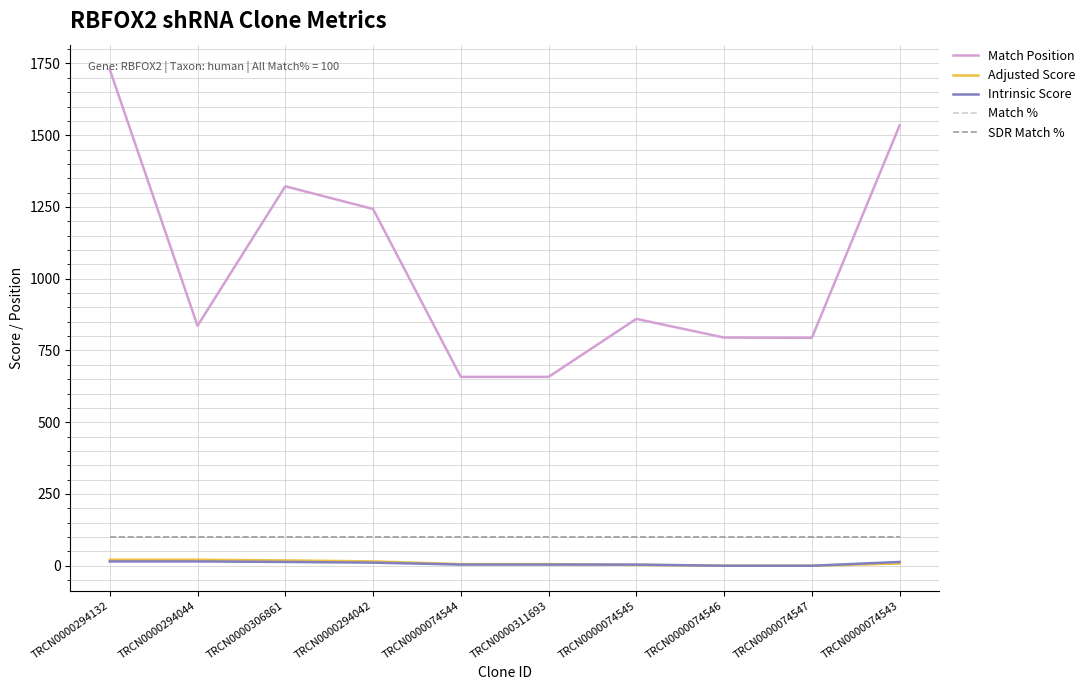

What is the label of the 8th point from the right?

TRCN0000306861